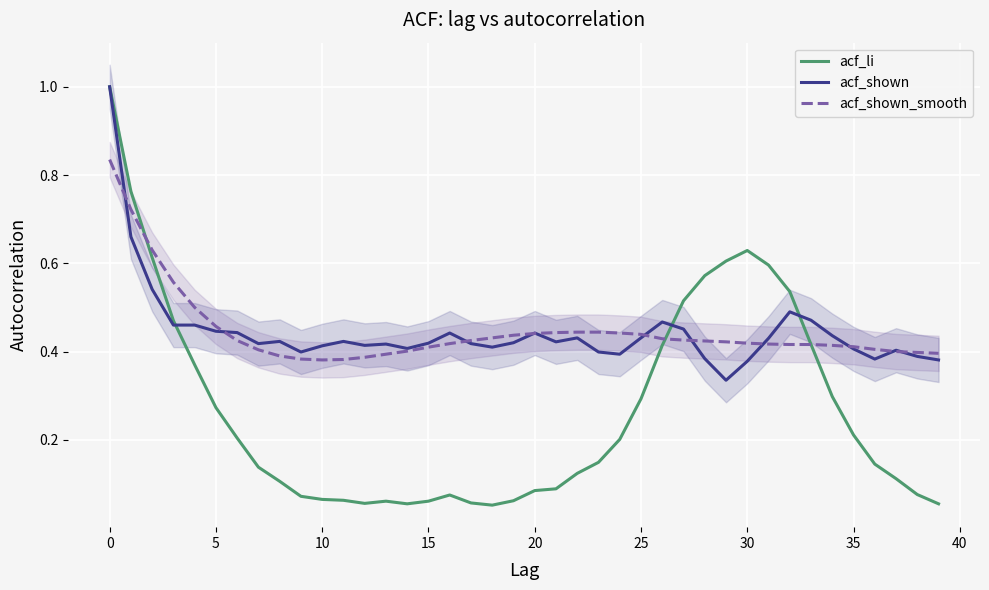

In acf_shown, how many points are lower than both neighbors (excluding endpoints)?

9